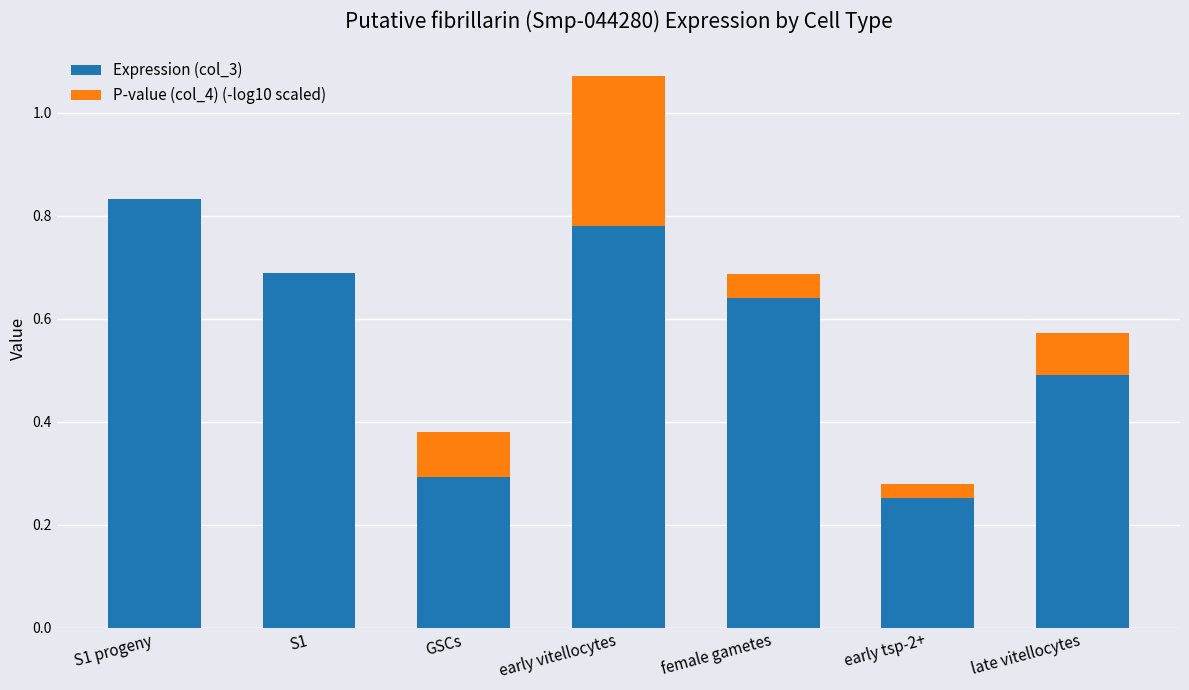

What is the sum of all Expression (col_3) values?

4.0